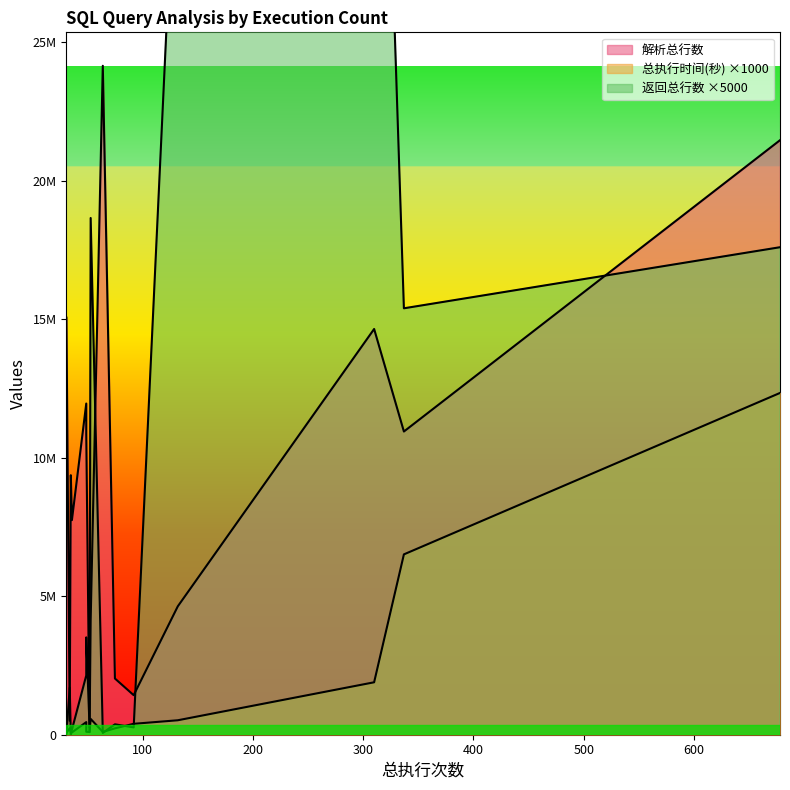

At which category does the chart reach its minimum across all series?

35